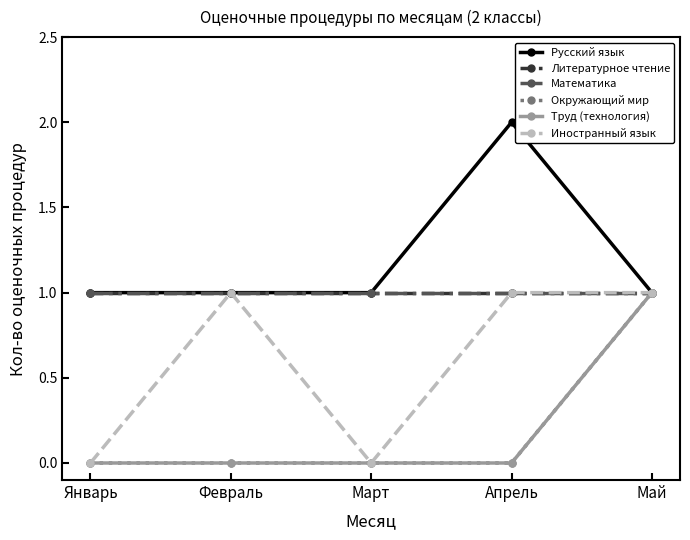

True or false: Математика has a value of 1 at Май.

True